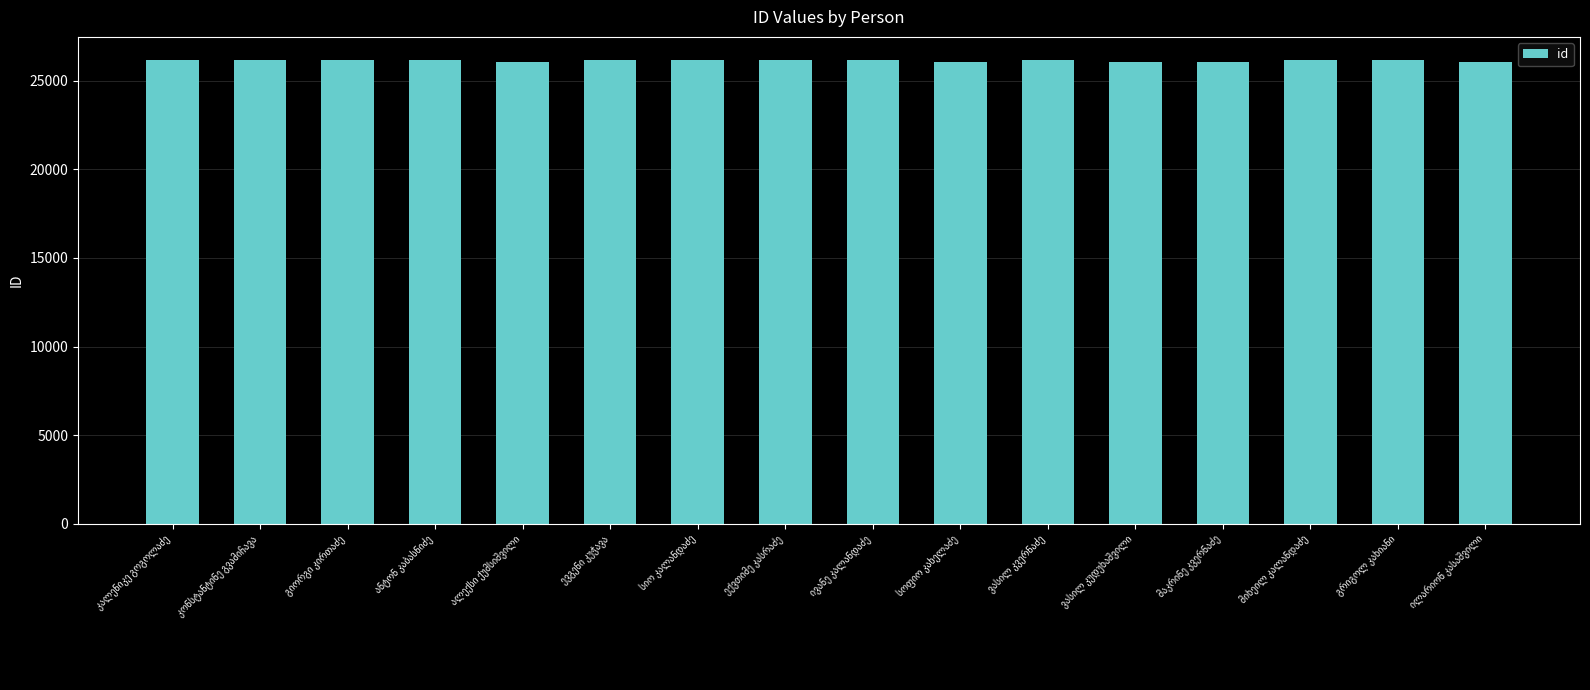

What is the greatest value displayed?

26160